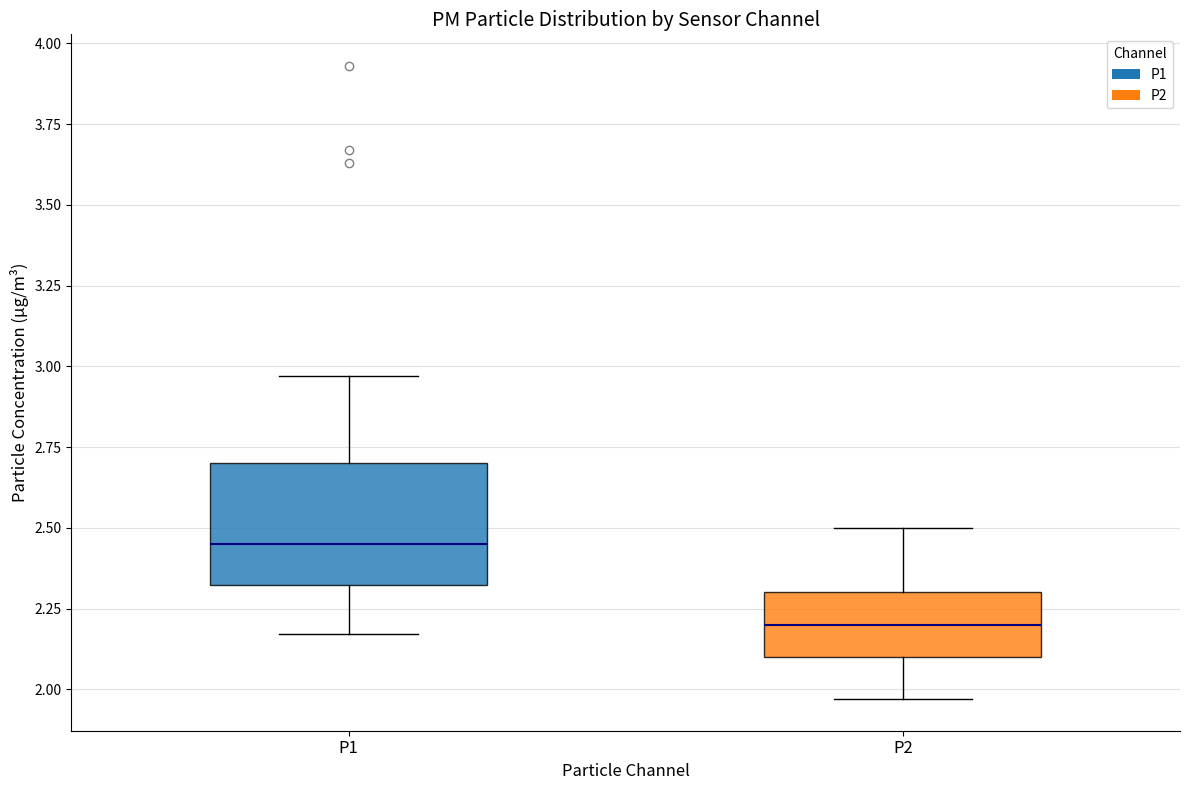

Which box's median line is the highest?

P1